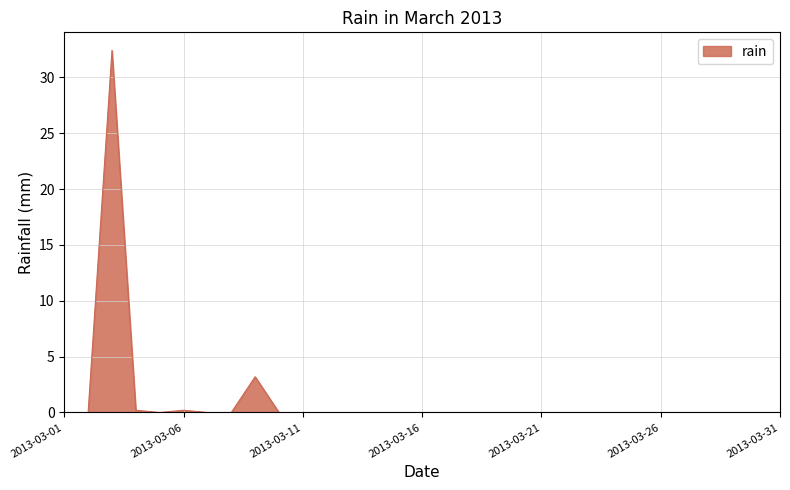

What is the difference between the maximum and minimum values?

32.4